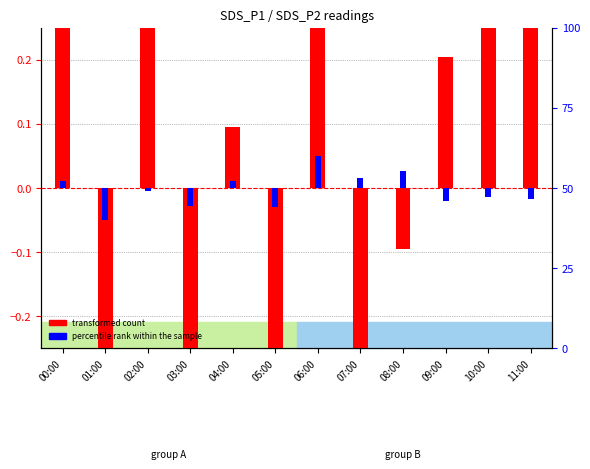

How many bars are there in total?

24